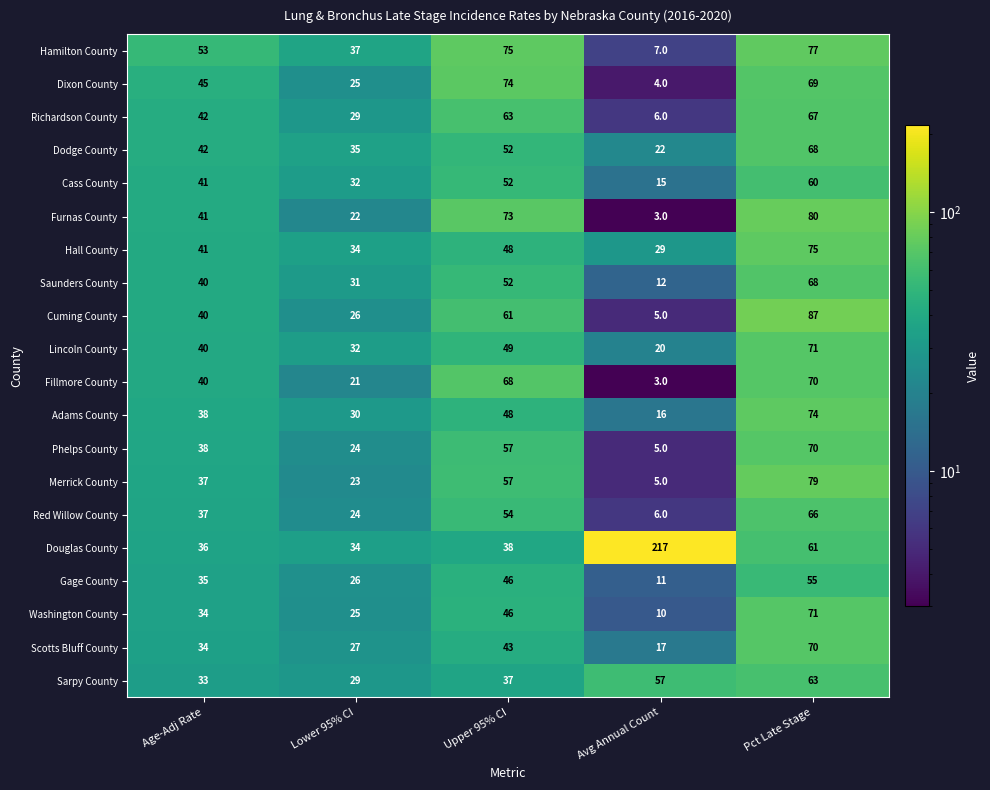

What is the sum of the Adams County values at Age-Adj Rate and Upper 95% CI?

86